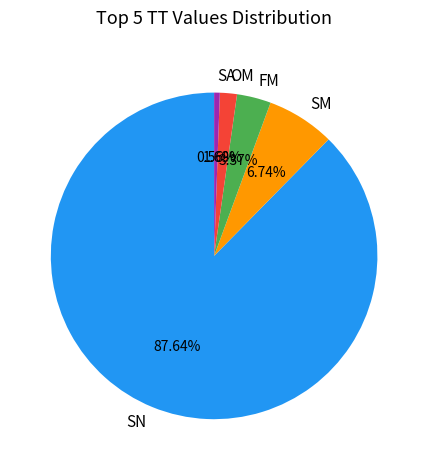

Combined, do SA and FM account for over 50%?

No